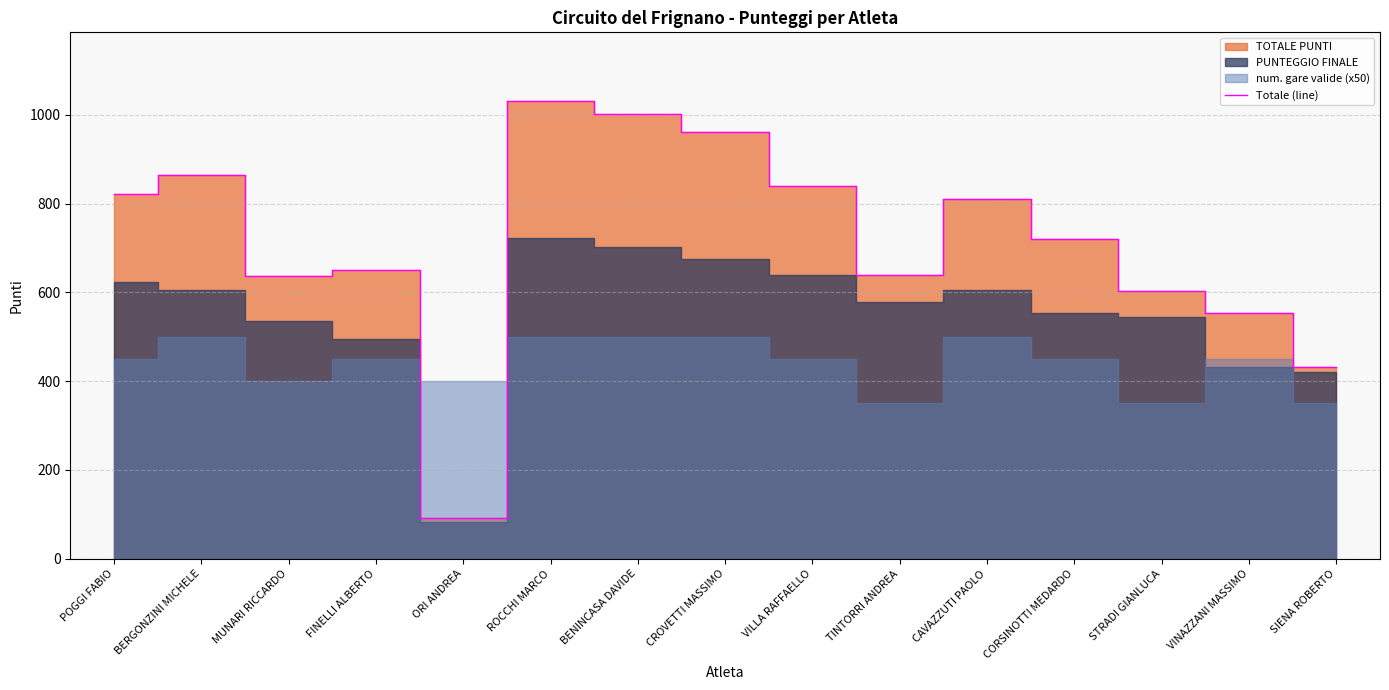

Reading left to right, what are all the values shown in this chart?

POGGI FABIO=822	BERGONZINI MICHELE=865	MUNARI RICCARDO=638	FINELLI ALBERTO=650	ORI ANDREA=92	ROCCHI MARCO=1031	BENINCASA DAVIDE=1002	CROVETTI MASSIMO=962	VILLA RAFFAELLO=840	TINTORRI ANDREA=639	CAVAZZUTI PAOLO=810	CORSINOTTI MEDARDO=721	STRADI GIANLUCA=604	VINAZZANI MASSIMO=553	SIENA ROBERTO=432